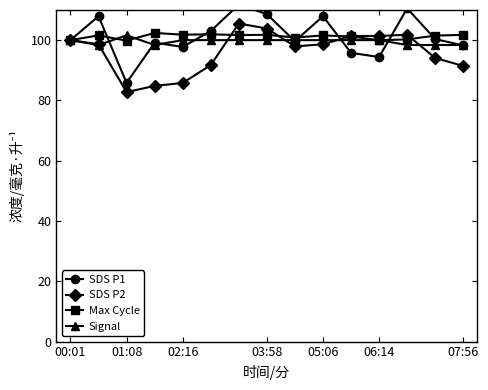

Is it true that Max Cycle equals 152.2 at 01:08?

False